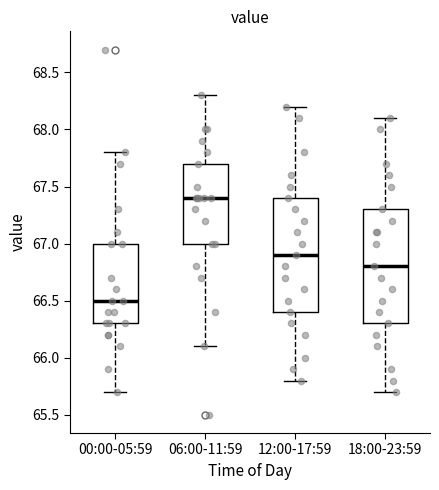

Reading left to right, transcribe this box plot: for each box, give where its median line is, the range the box spans, and where its two whiskers end, as read against the y-axis. The values are not printed on the chart, so give them approximately, as read against the axis.

00:00-05:59: median 66.5, box 66.3 to 67.0, whiskers 65.7 to 67.8
06:00-11:59: median 67.4, box 67.0 to 67.7, whiskers 66.1 to 68.3
12:00-17:59: median 66.9, box 66.4 to 67.4, whiskers 65.8 to 68.2
18:00-23:59: median 66.8, box 66.3 to 67.3, whiskers 65.7 to 68.1